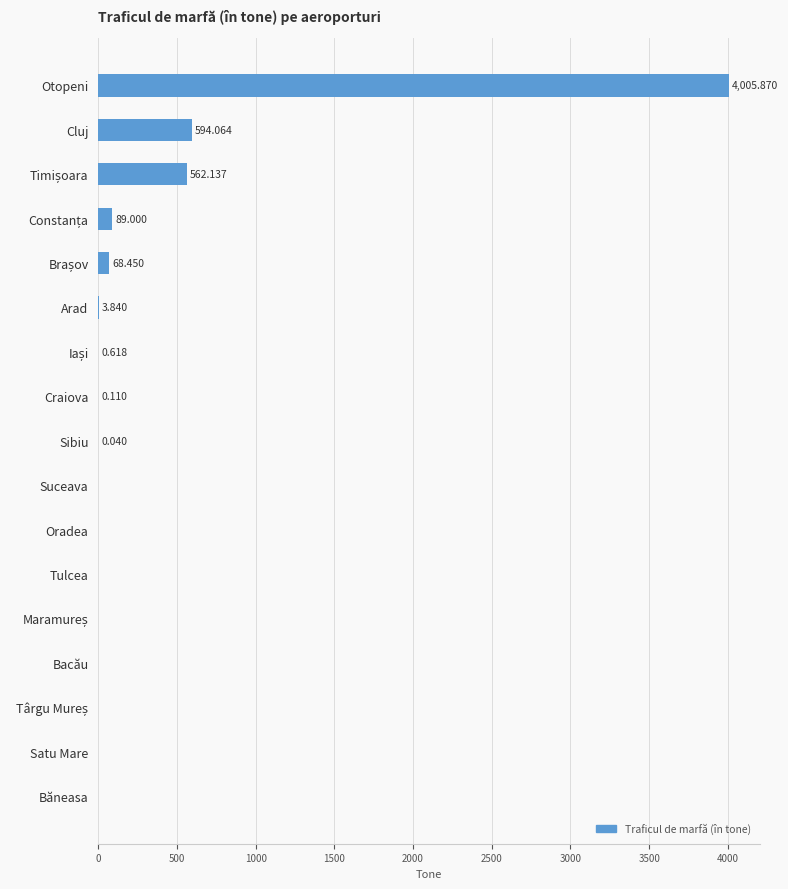

Which has a higher value, Băneasa or Cluj?

Cluj